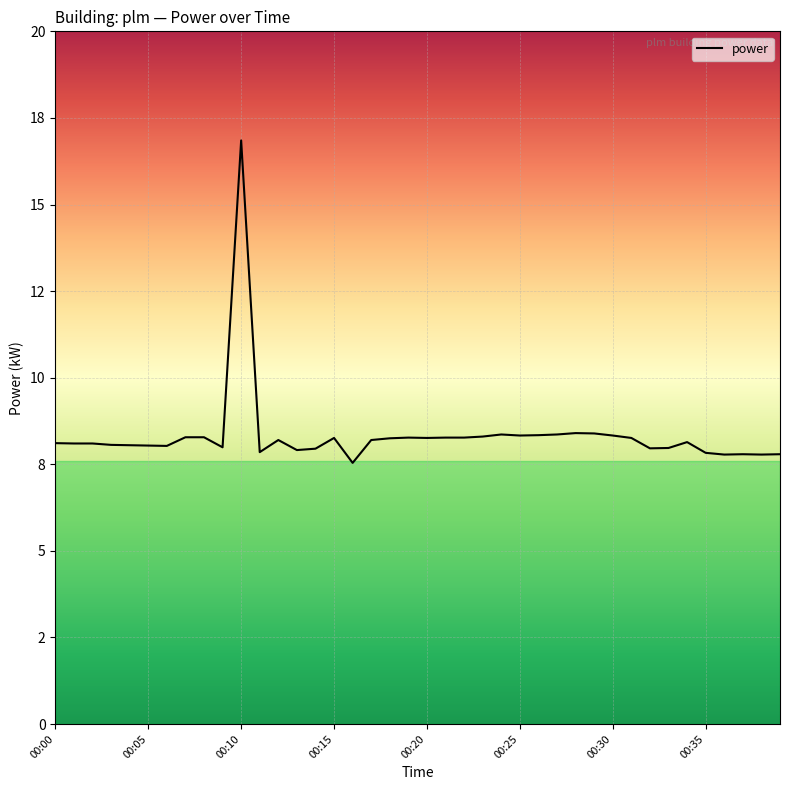

At which label does the data first exceed 8?

00:00